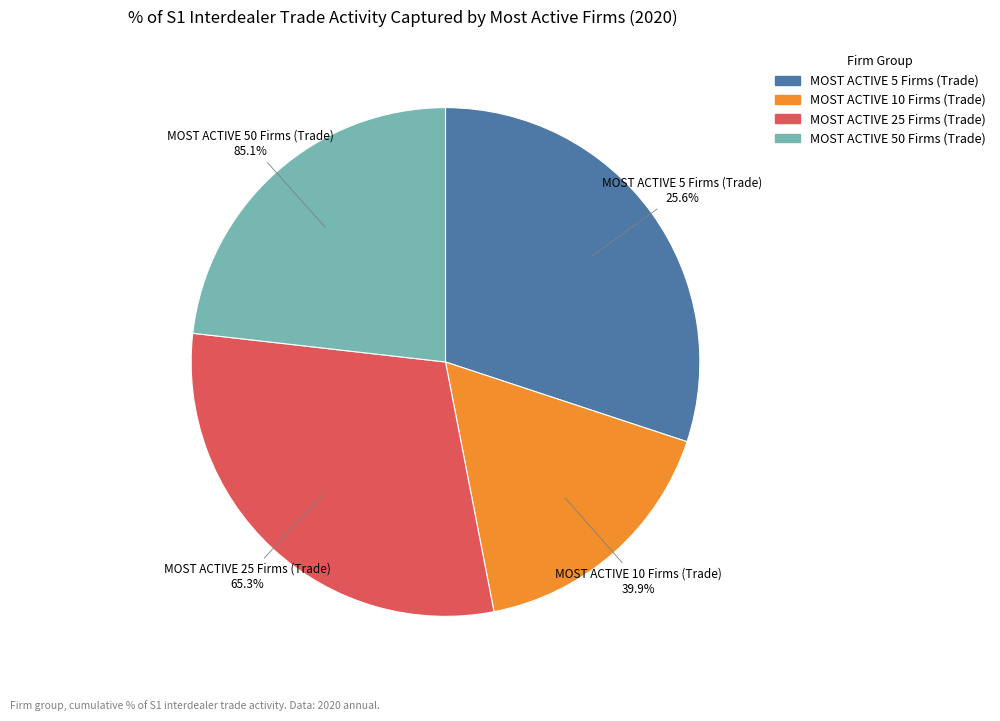

True or false: MOST ACTIVE 25 Firms (Trade) accounts for 40% of the total.

False